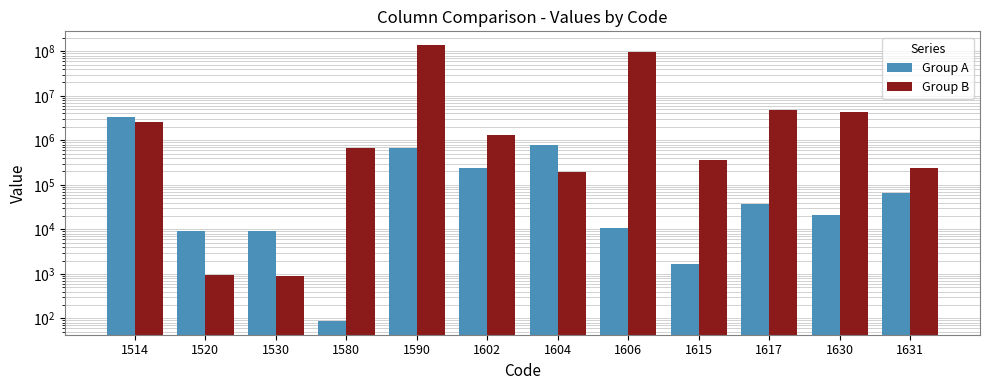

Read the Group B value at 1617.

4733914.0